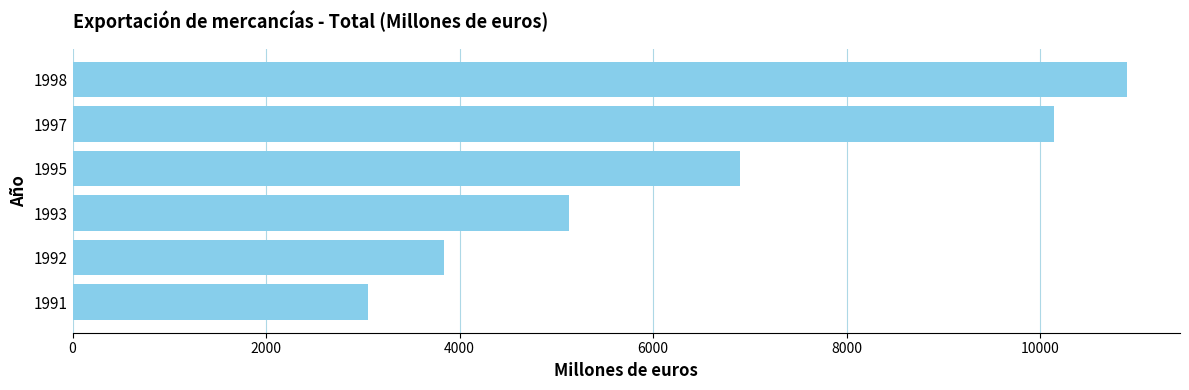

Between 1997 and 1998, which is larger?

1998